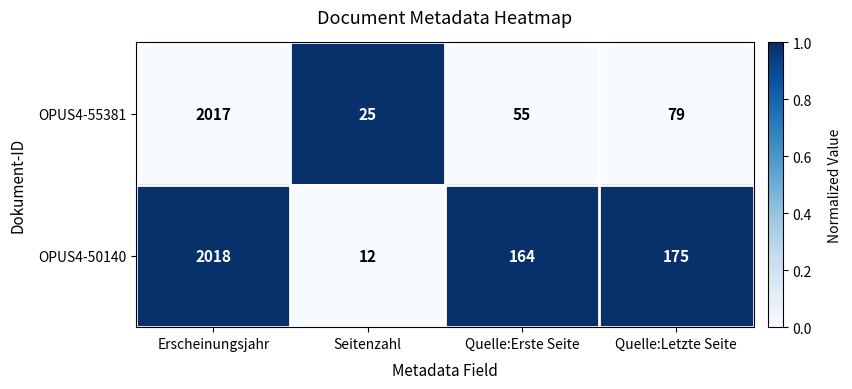

How many data points does each series have?

4